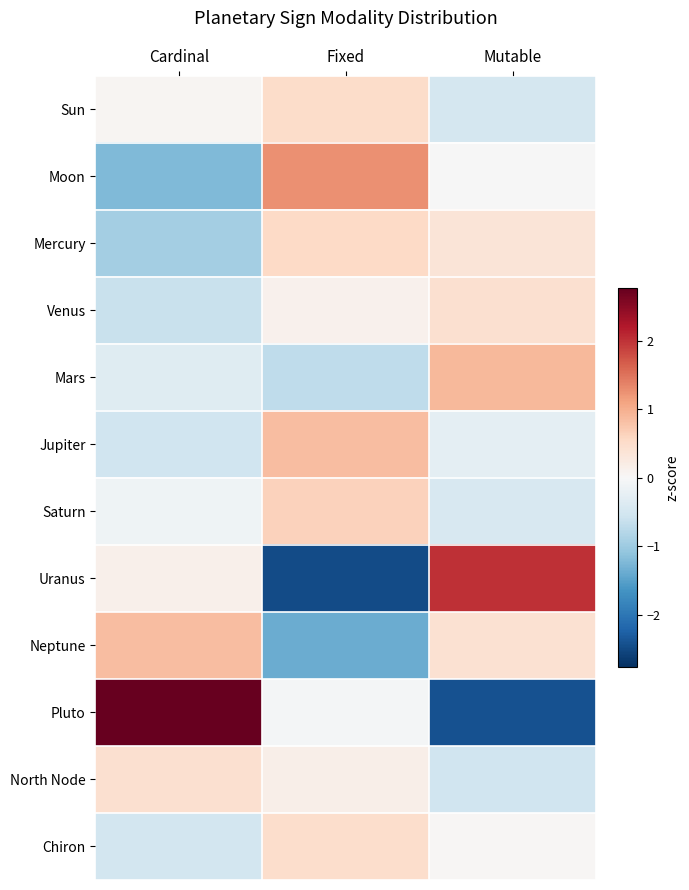

What is the greatest value displayed?

2.8